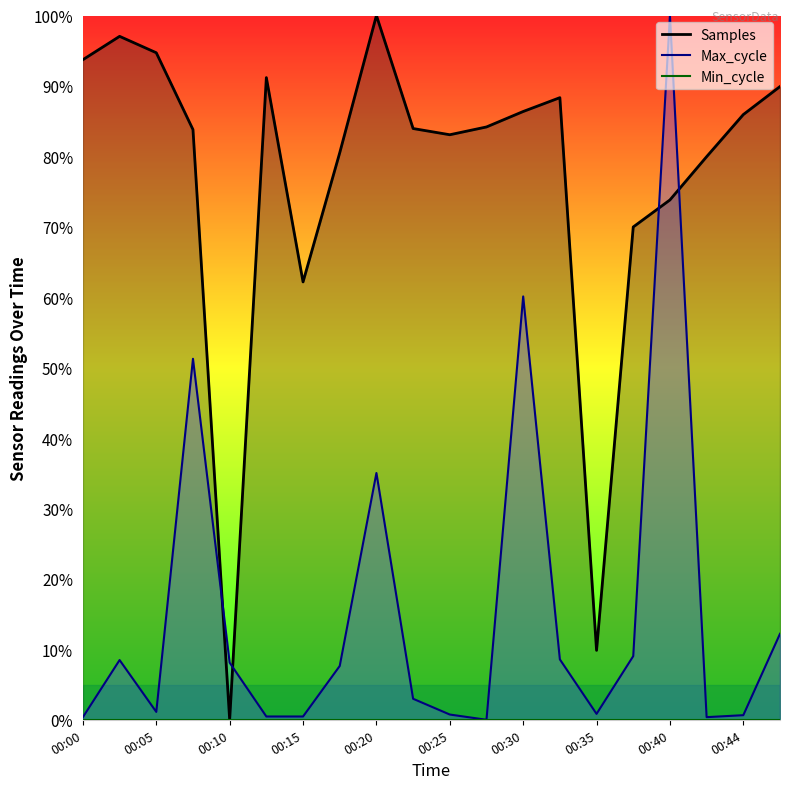

What is the greatest value displayed?

100.0